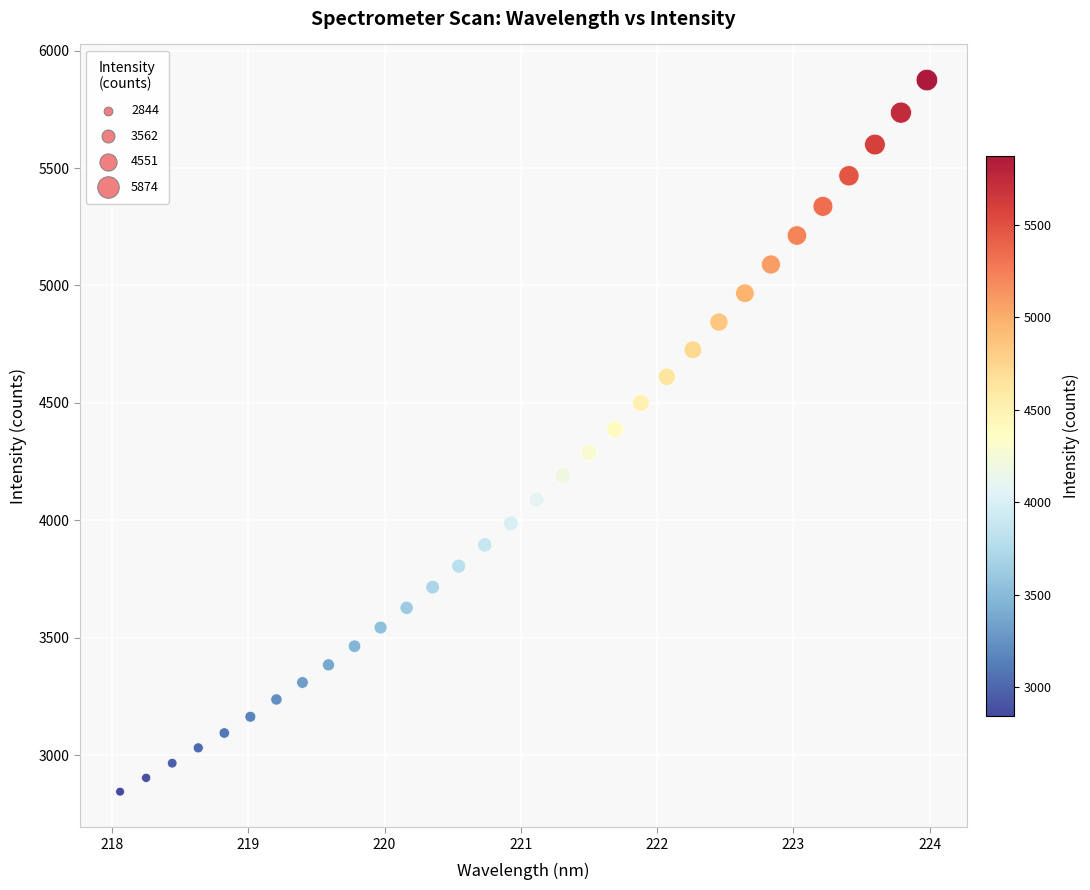

What is the range of X values (max minus min)?

5.9